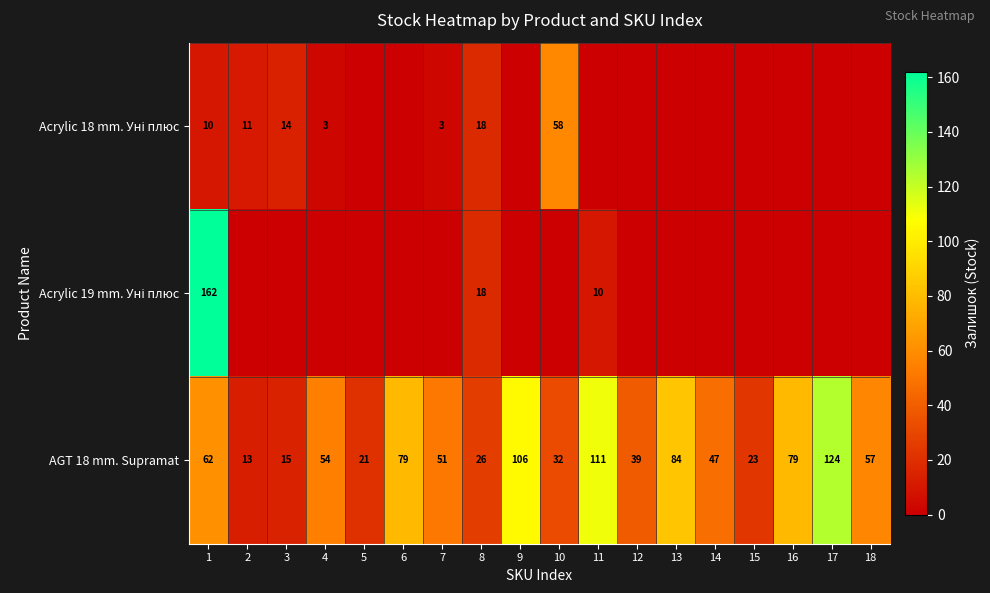

Which category has the highest value in the AGT 18 mm. Supramat series?

17